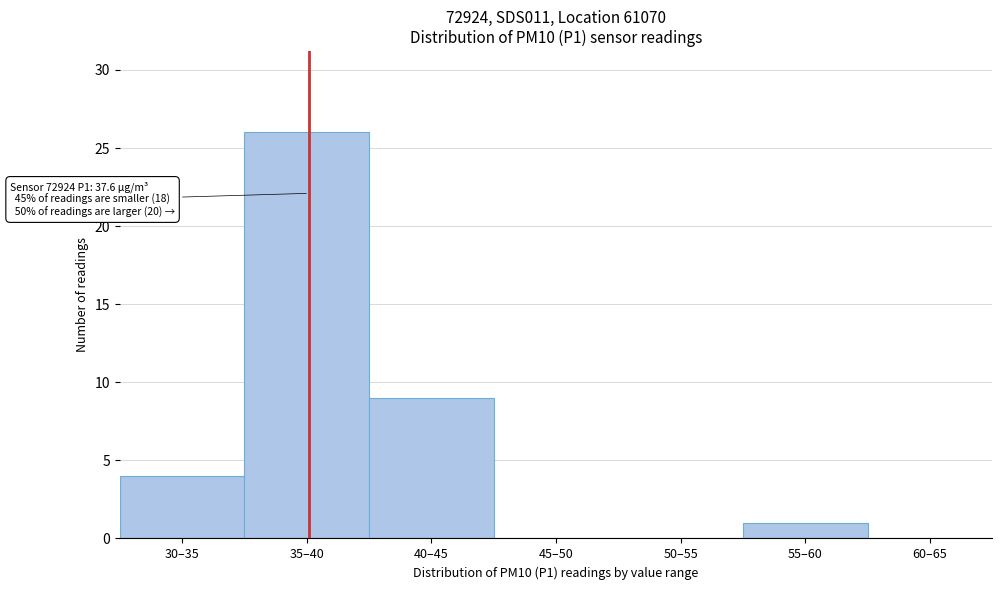

Reading right to left, what are all the values shown in this chart?

60–65=0	55–60=1	50–55=0	45–50=0	40–45=9	35–40=26	30–35=4